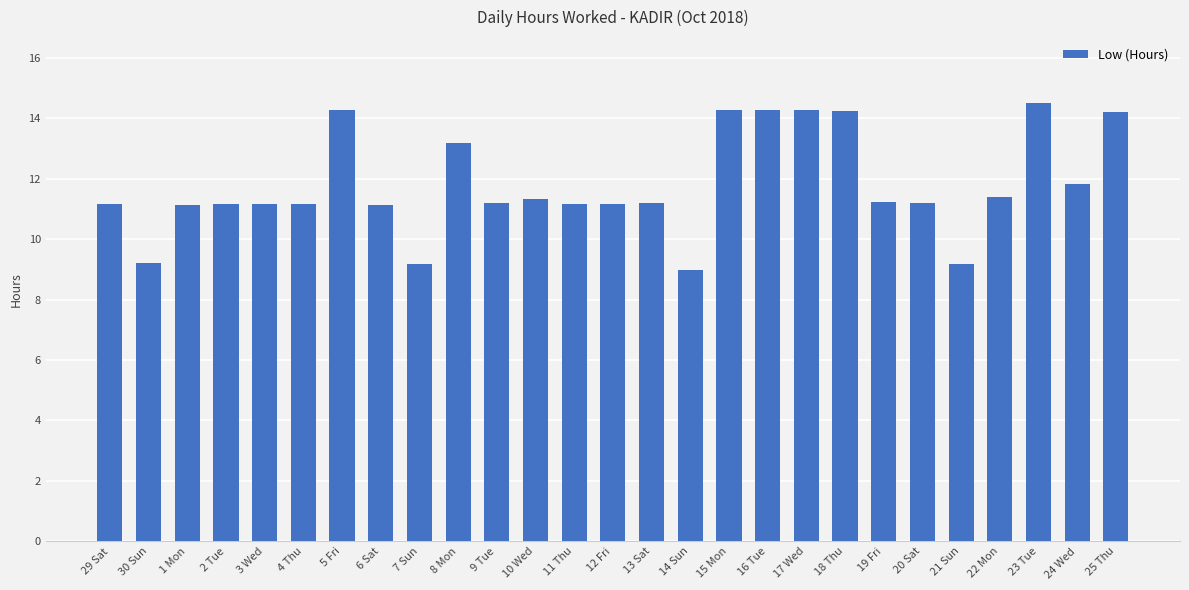

What is the minimum value shown in the chart?

9.0